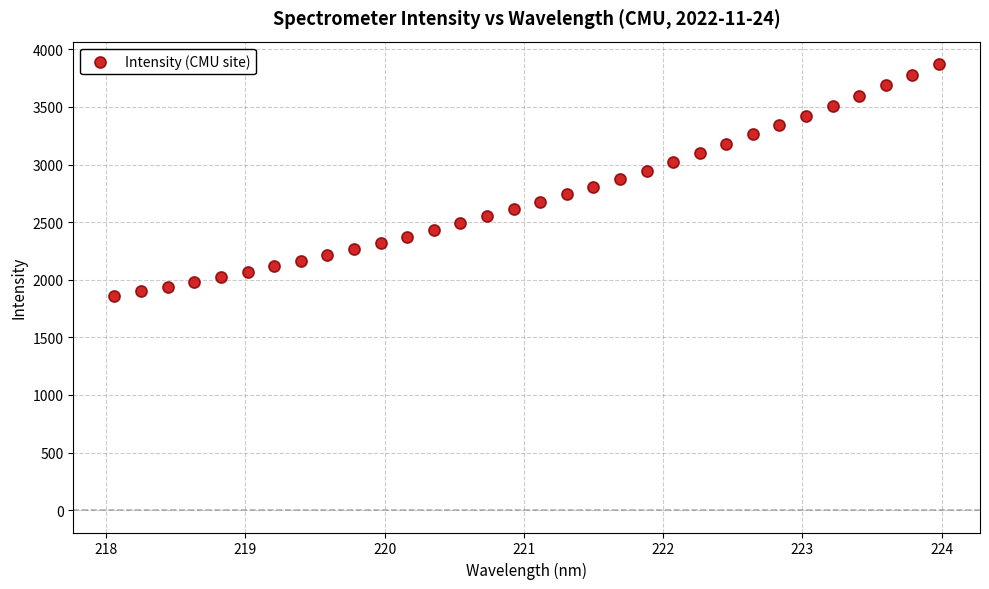

What is the range of Y values (max minus min)?

2015.4